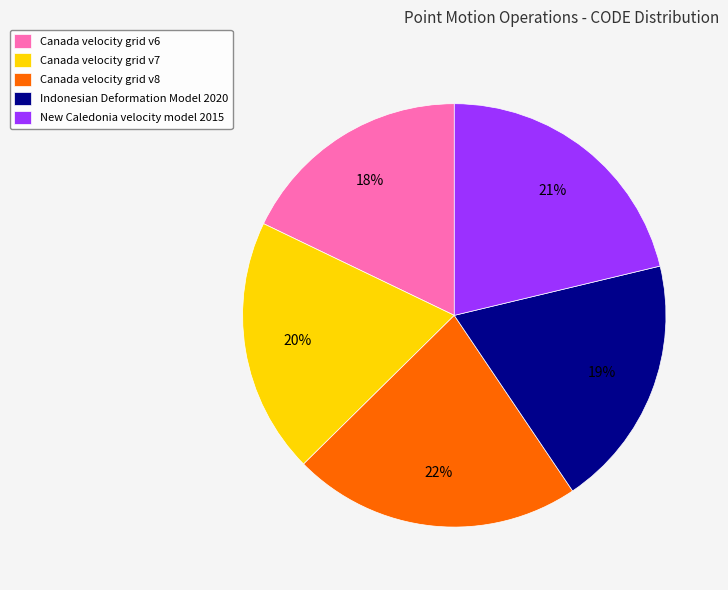

What is the ratio of the value at New Caledonia velocity model 2015 to the value at Canada velocity grid v6?

1.2